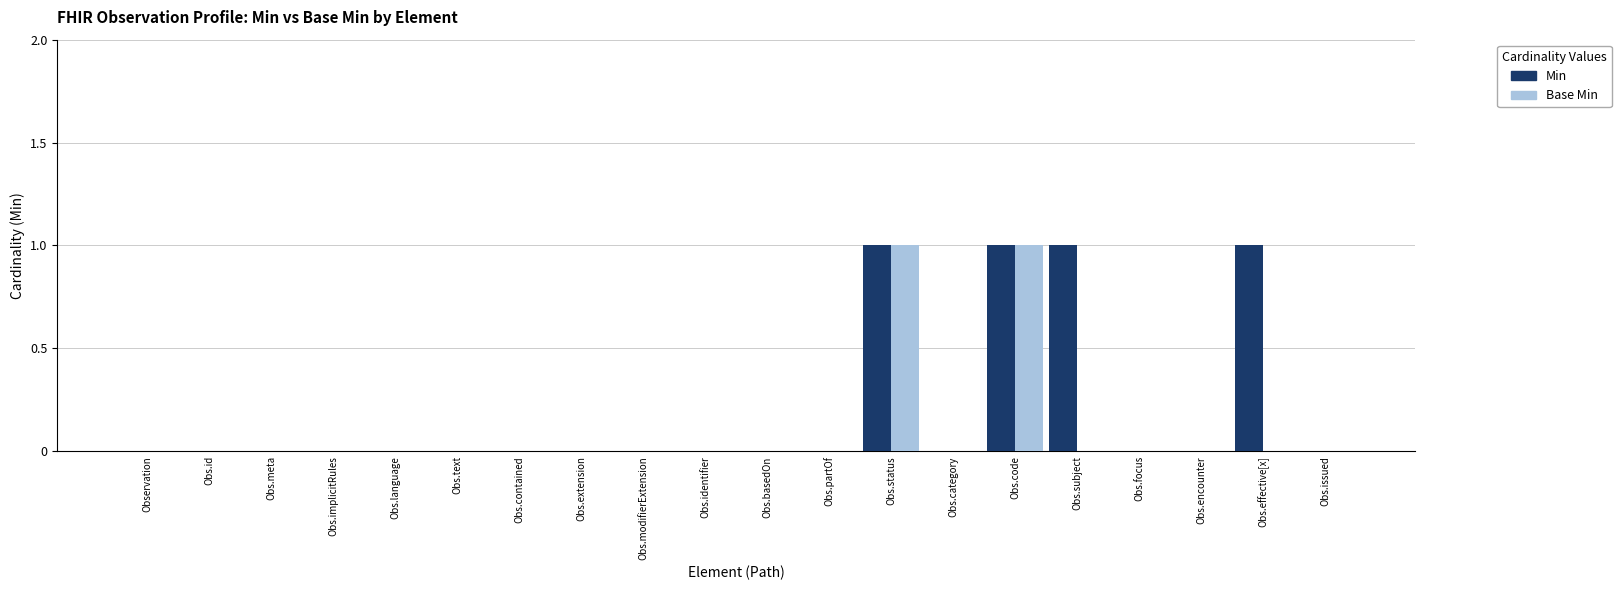

What is the sum of all Min values?

4